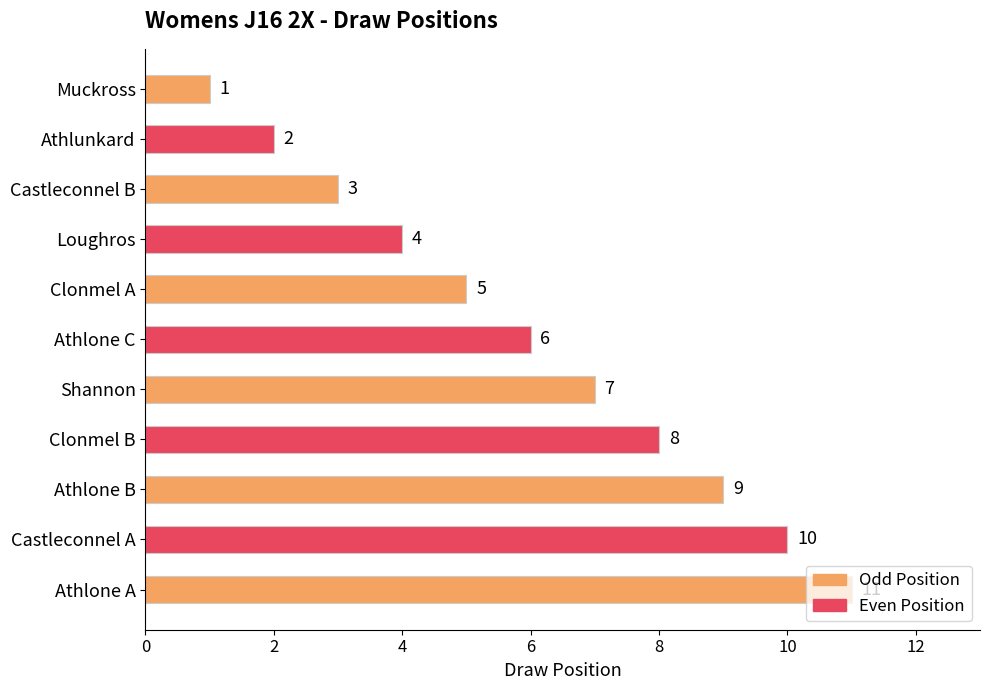

What is the difference between the maximum and minimum values?

10